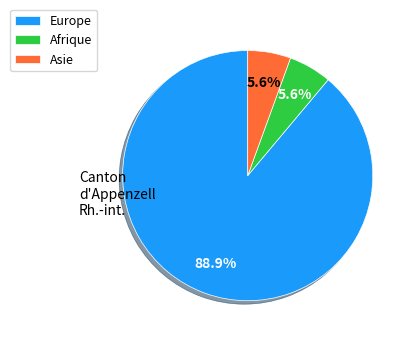

How many segments does this pie chart have?

3